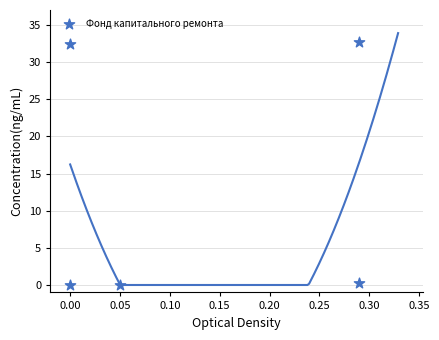

What is the range of X values (max minus min)?

0.3